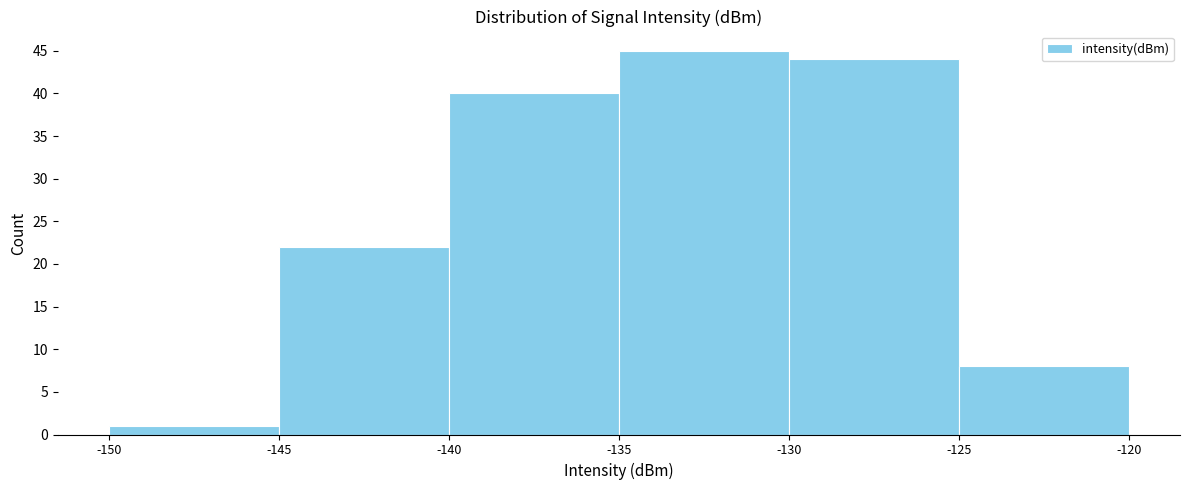

Reading left to right, list every bar in this chart as the range it spans on the x-axis followed by its height. The values are not printed on the chart, so give them approximately, as read against the axis.

-150 to -145: 1
-145 to -140: 22
-140 to -135: 40
-135 to -130: 45
-130 to -125: 44
-125 to -120: 8